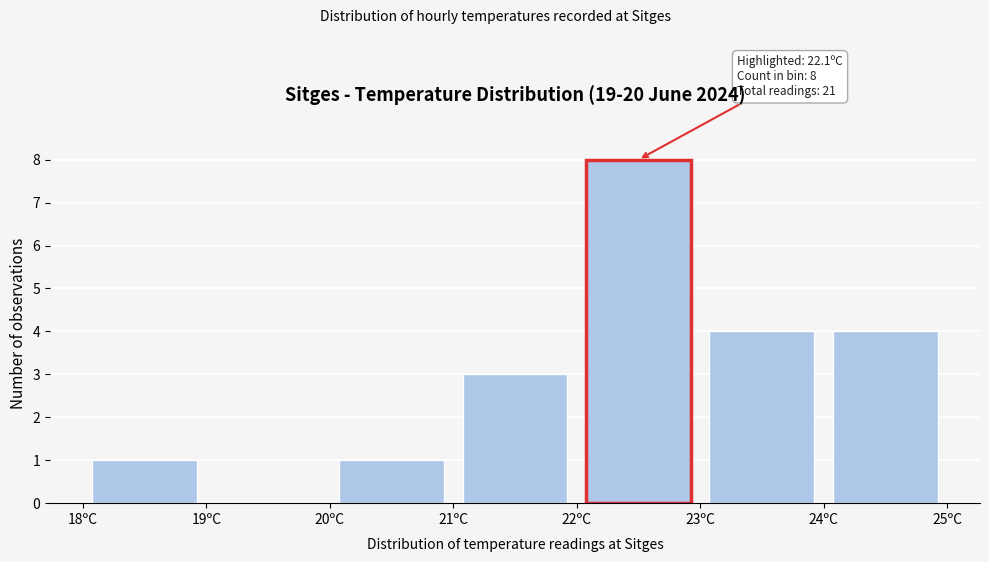

Which range on the x-axis has the tallest bar?

22 to 23